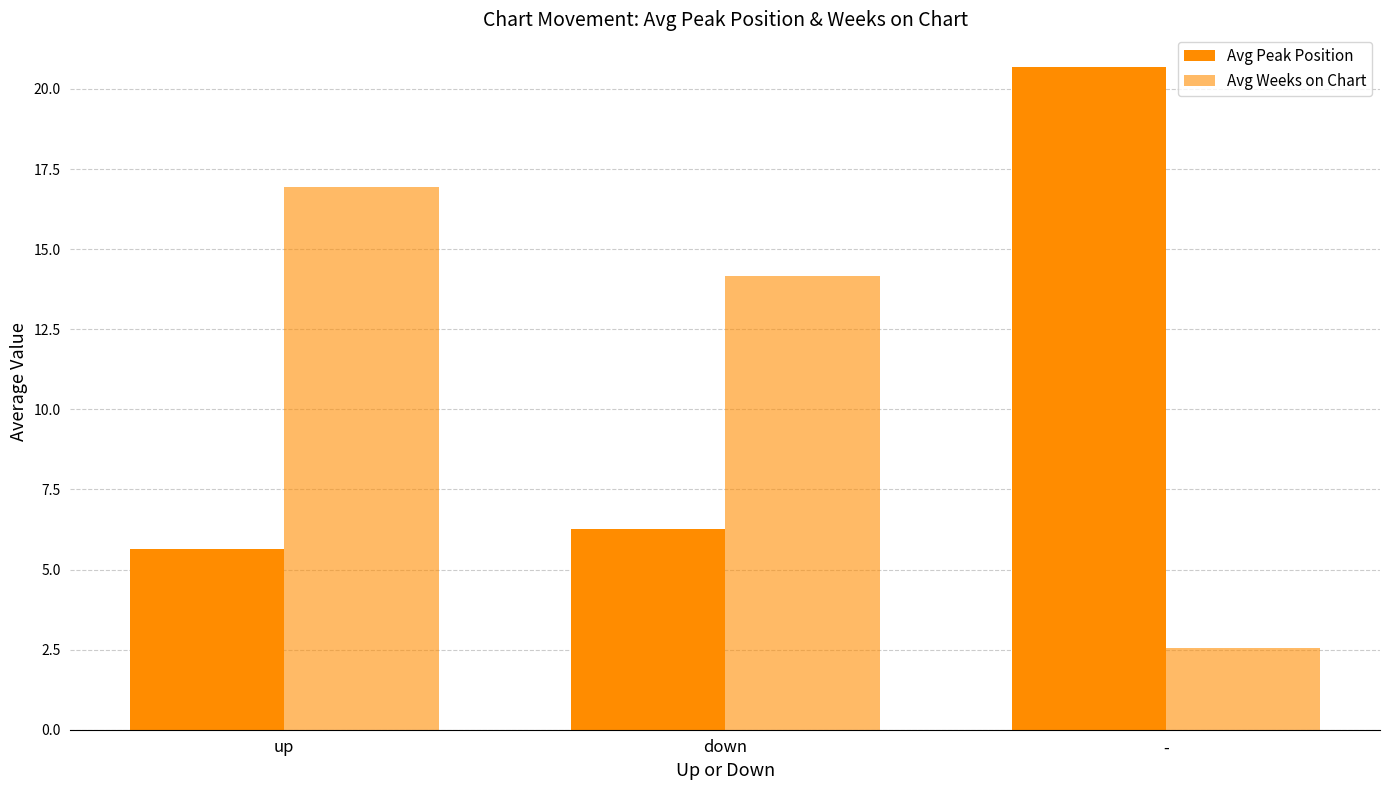

How many bars are there in each group?

2